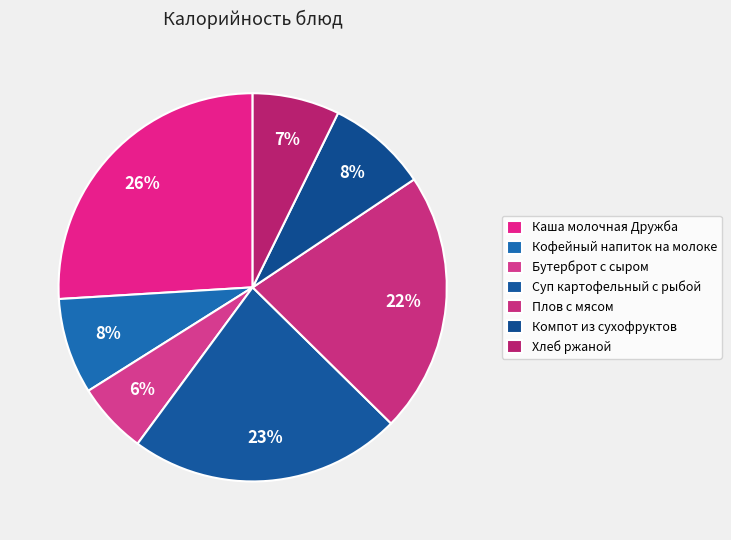

Rank the categories by value from lowest to highest.

Бутерброт с сыром, Хлеб ржаной, Кофейный напиток на молоке, Компот из сухофруктов, Плов с мясом, Суп картофельный с рыбой, Каша молочная Дружба